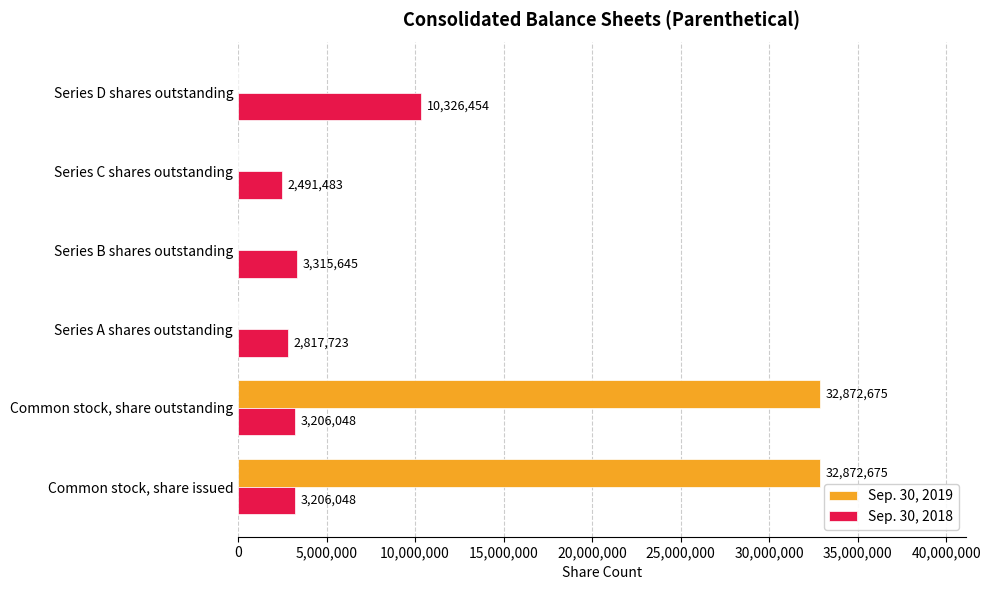

Count the number of categories in the chart.

6